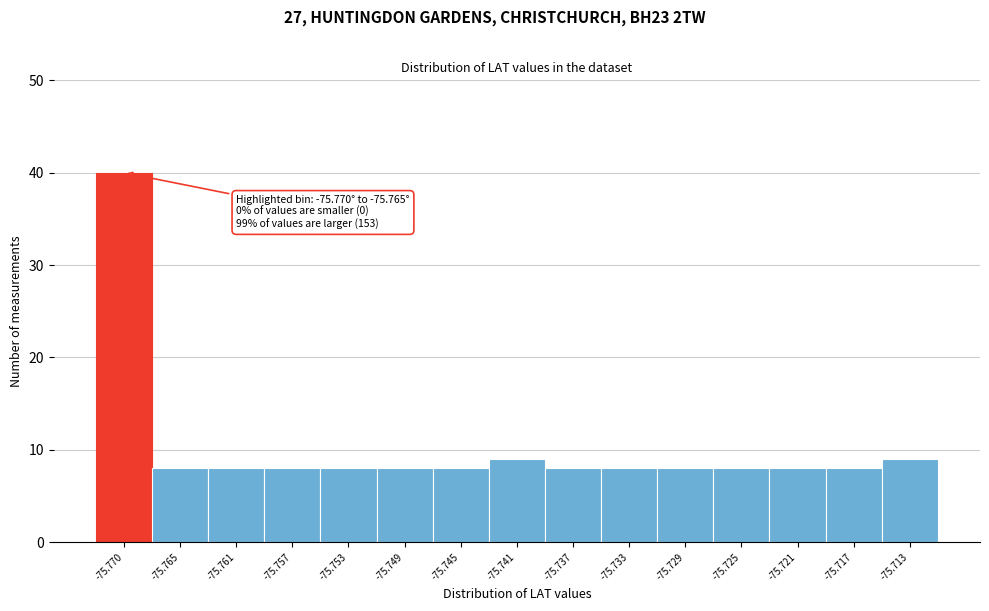

Reading right to left, list all the values displayed in this chart.

9	8	8	8	8	8	8	9	8	8	8	8	8	8	40